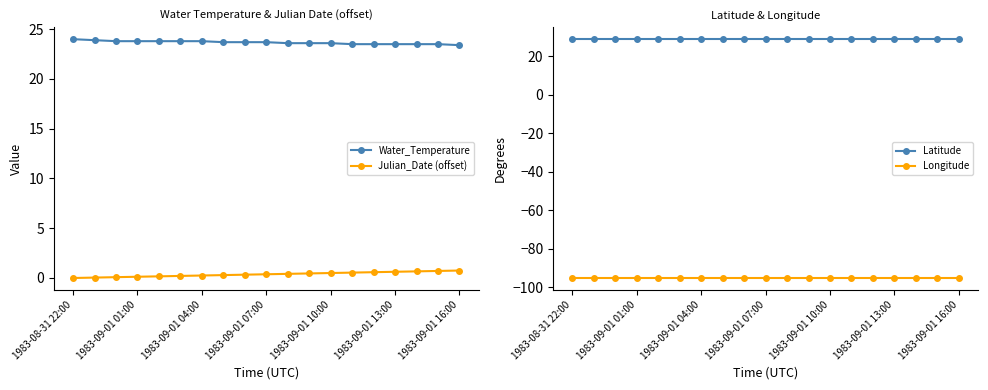

What is the maximum value for Julian_Date (offset)?

0.8